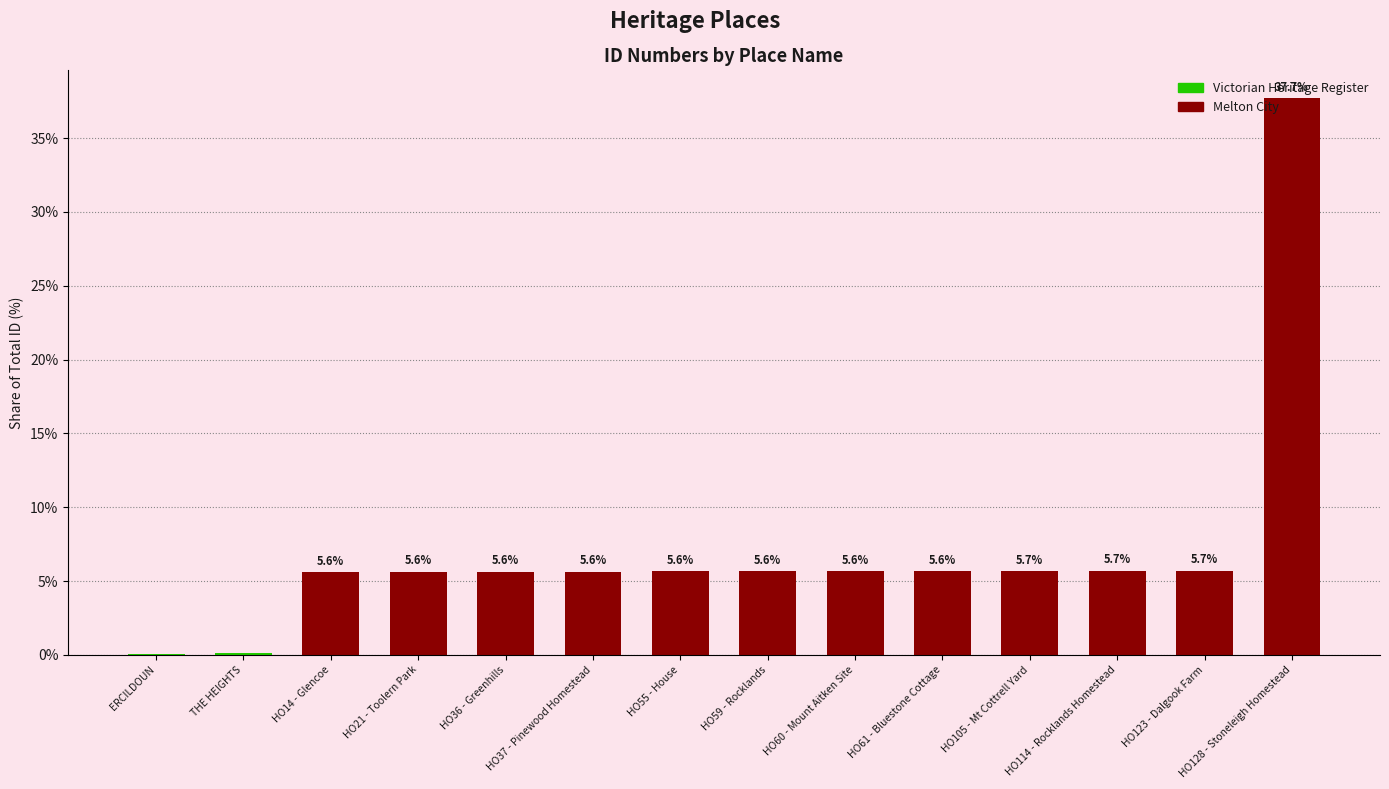

What value does the data have at HO59 - Rocklands?

5.6